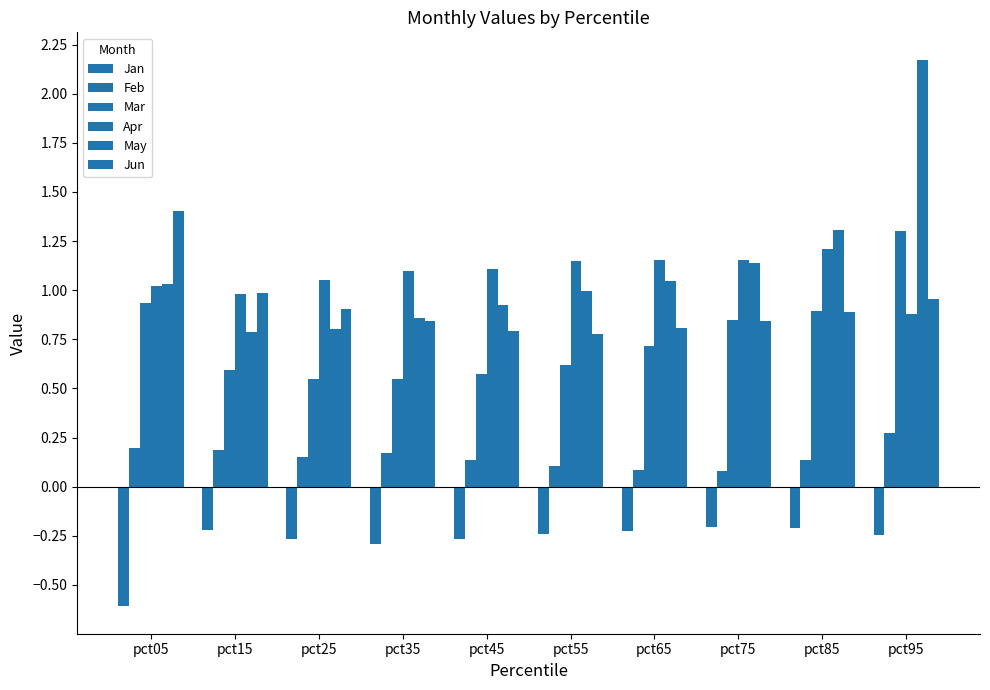

What is the sum of all Jun values?

9.2